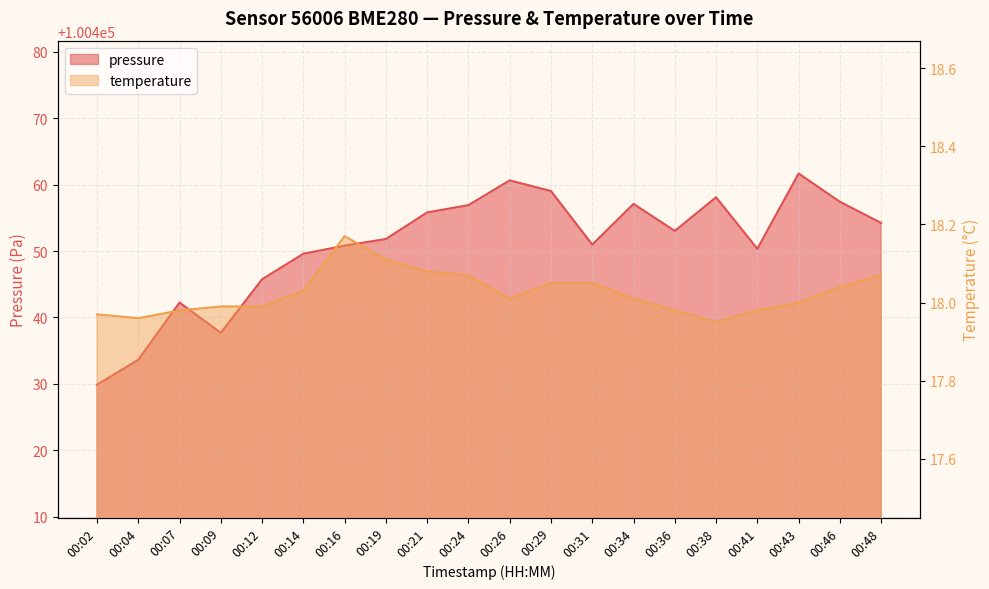

The value of temperature at 00:46 is 11.9. True or false?

False